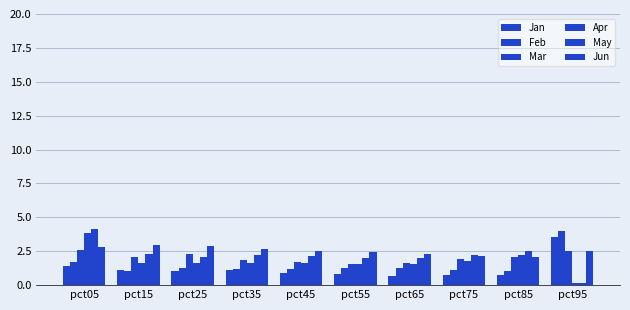

How many bars are there in total?

60